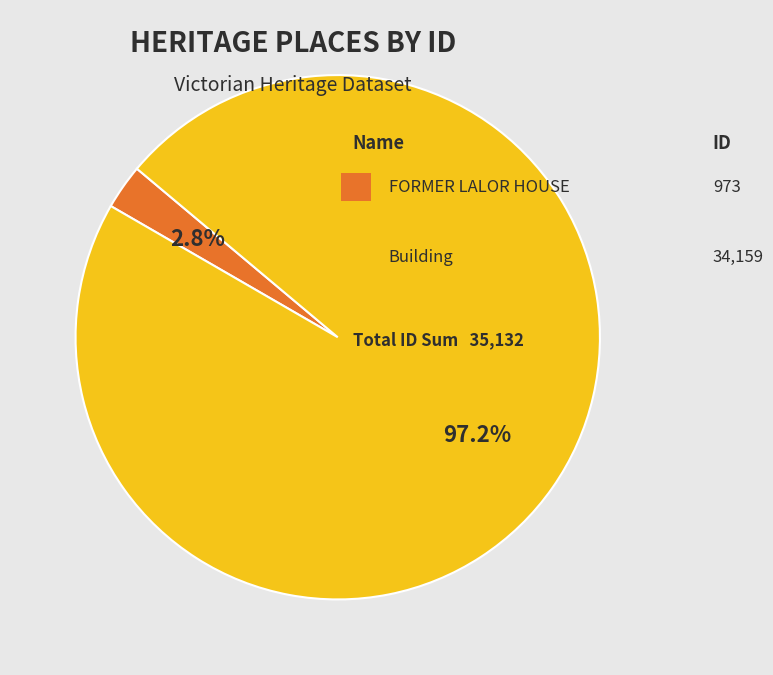

Is there any slice that represents more than half of the pie?

Yes